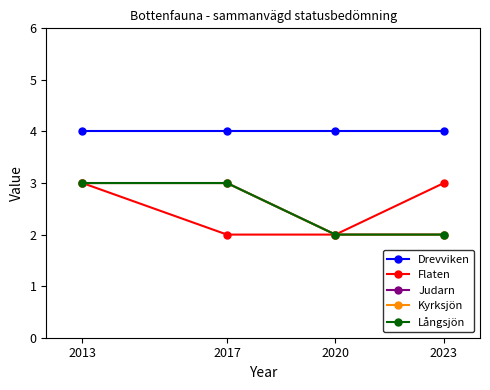

Reading left to right, extract all data points from this chart.

Drevviken: 2013=4	2017=4	2020=4	2023=4
Flaten: 2013=3	2017=2	2020=2	2023=3
Judarn: 2013=3	2017=3	2020=2	2023=2
Kyrksjön: 2013=3	2017=3	2020=2	2023=2
Långsjön: 2013=3	2017=3	2020=2	2023=2